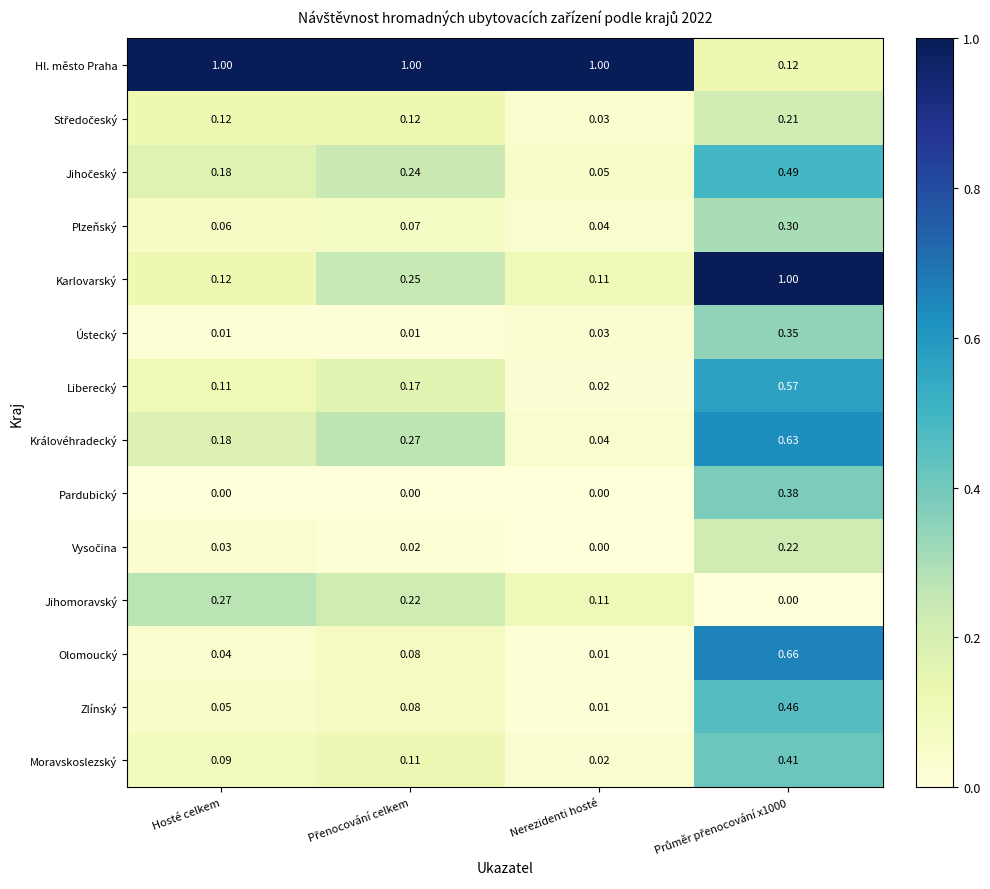

At how many categories does at least one series exceed 0?

4